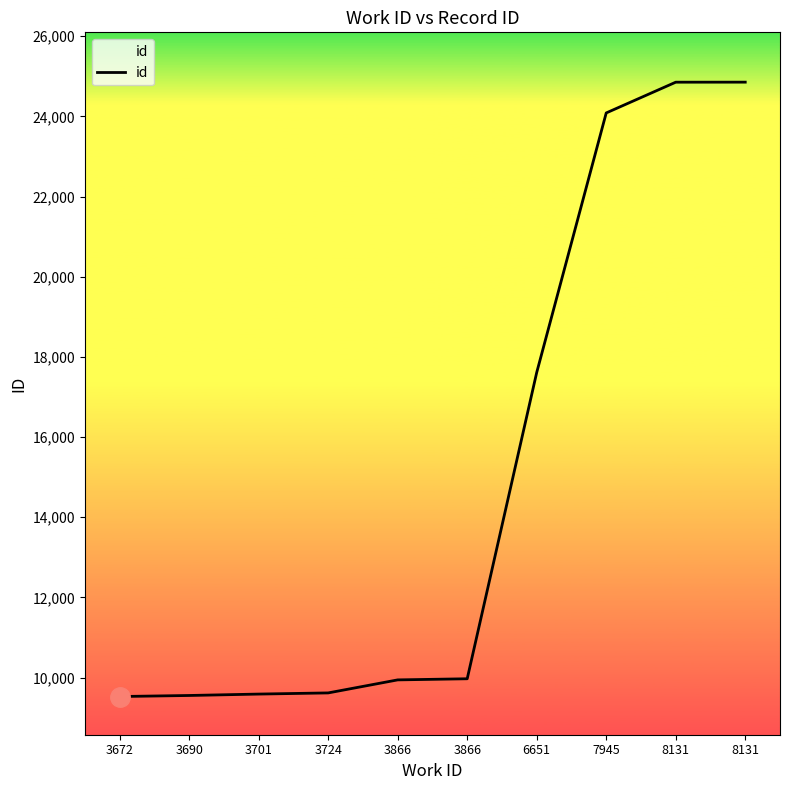

Does the chart have visible grid lines?

No